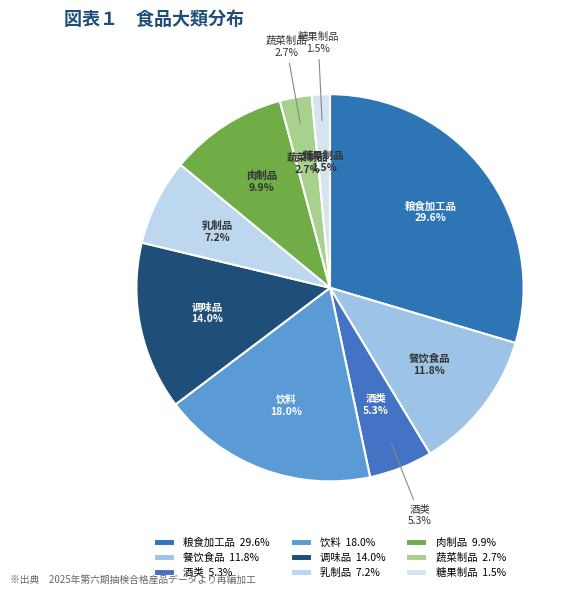

To the nearest percent, what is the average slice percentage?

11%